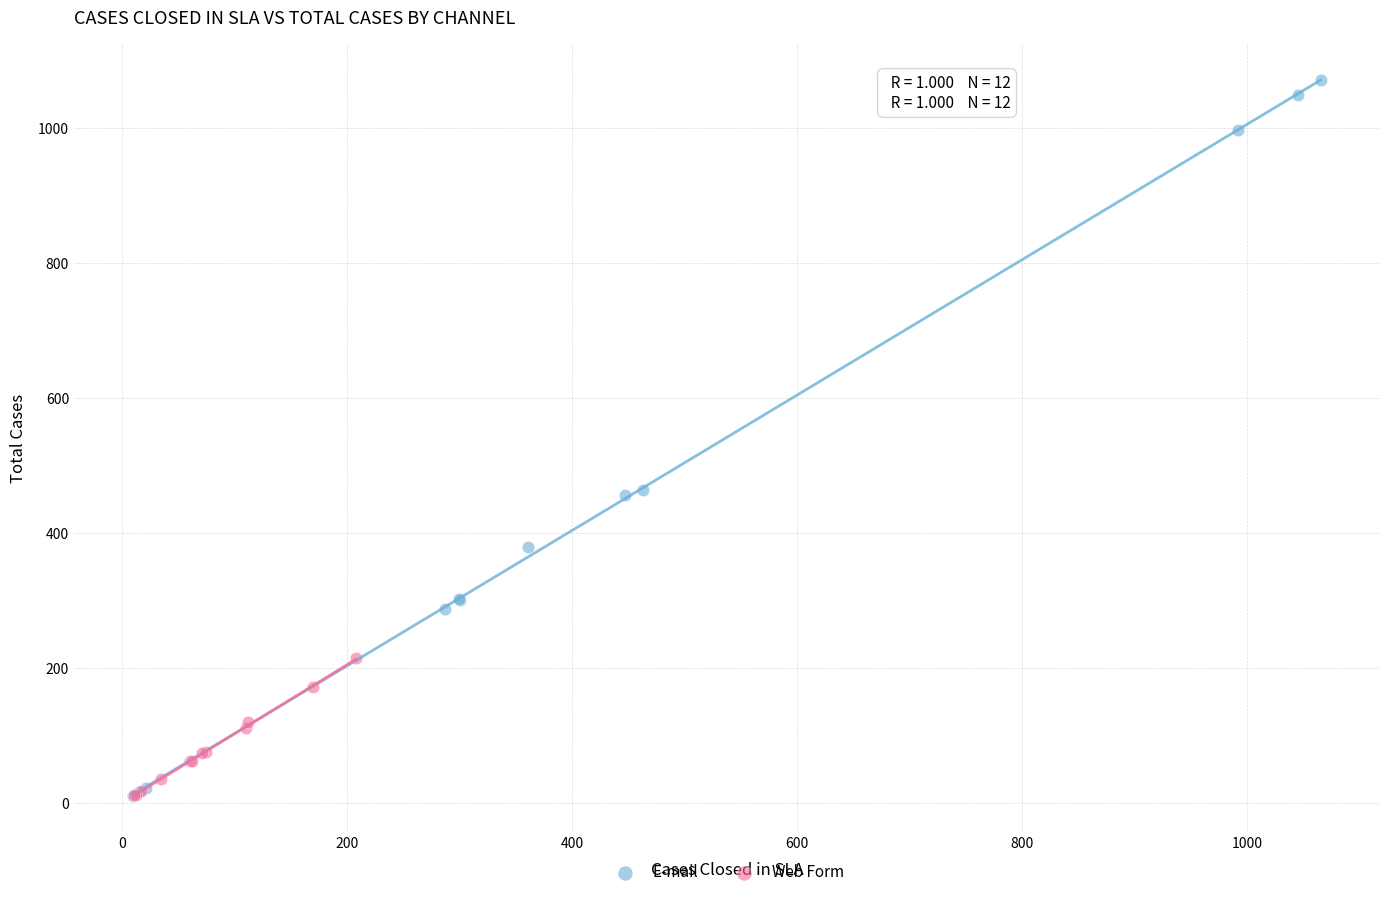

What are all the series names shown in the legend?

E-mail, Web Form